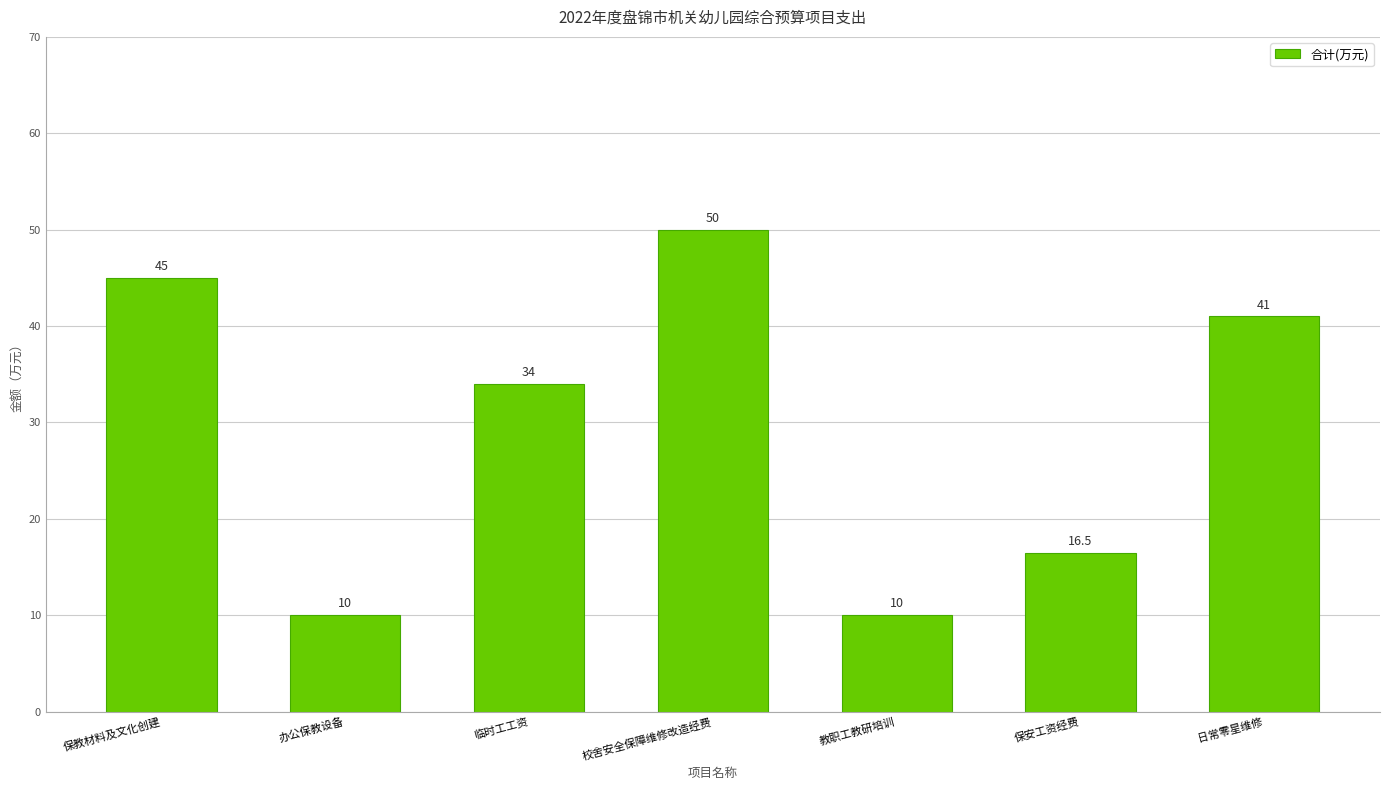

How many values are between 10 and 45?

6